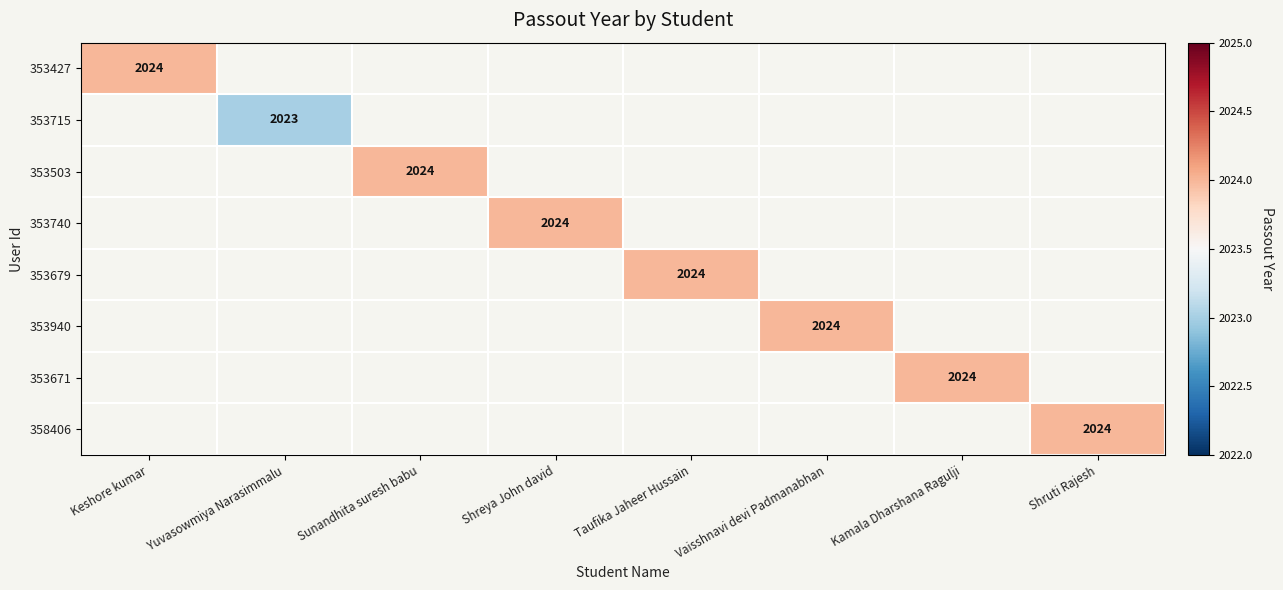

At how many categories does at least one series exceed 2023?

7